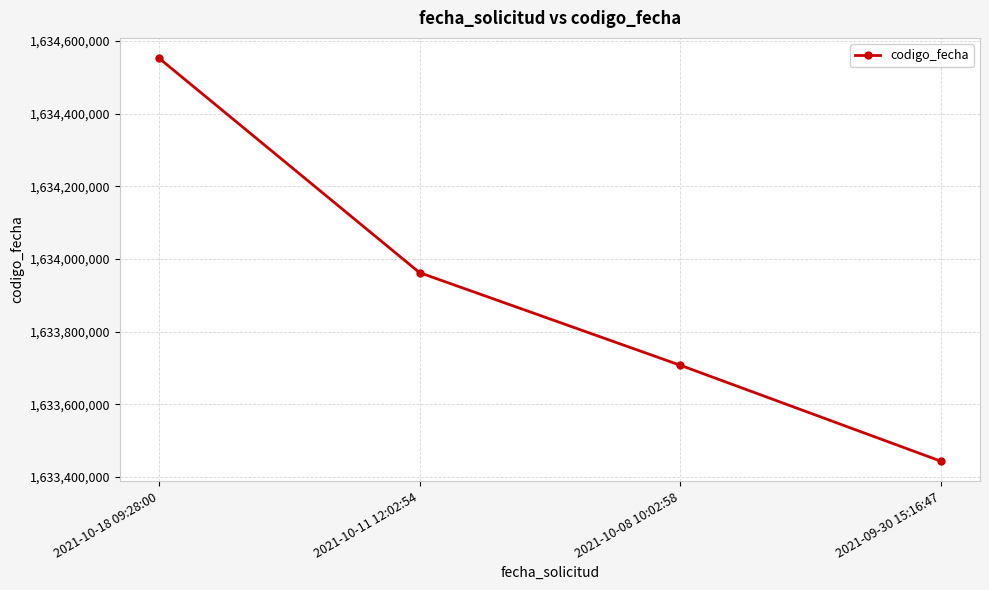

List the labels in order of value, smallest first.

2021-09-30 15:16:47, 2021-10-08 10:02:58, 2021-10-11 12:02:54, 2021-10-18 09:28:00